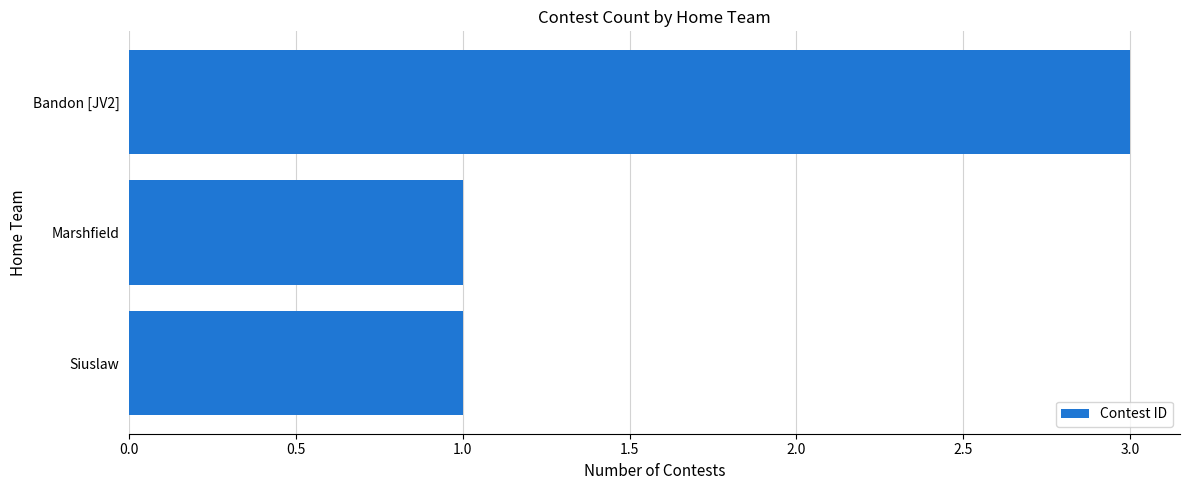

Which has a higher value, Bandon [JV2] or Siuslaw?

Bandon [JV2]